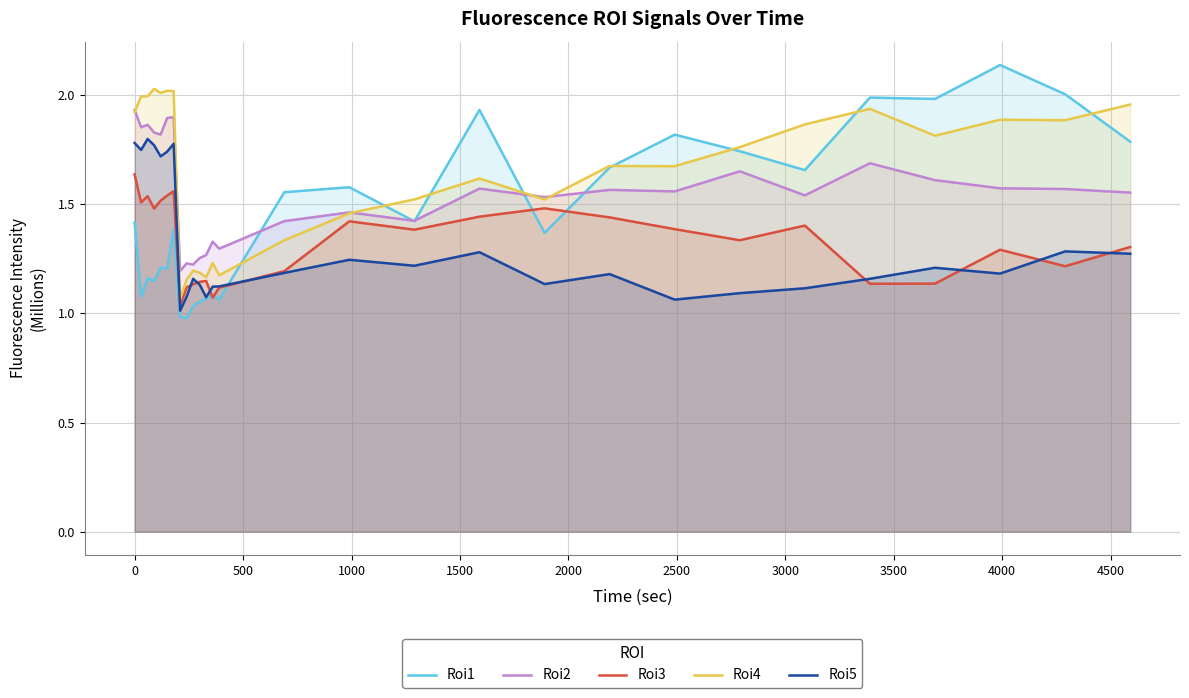

Which series has the largest range (max minus min)?

Roi1